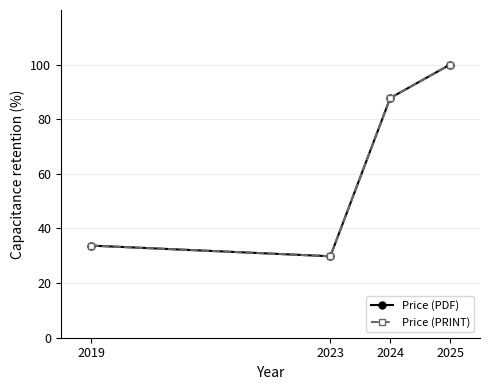

What is the greatest value displayed?

100.0